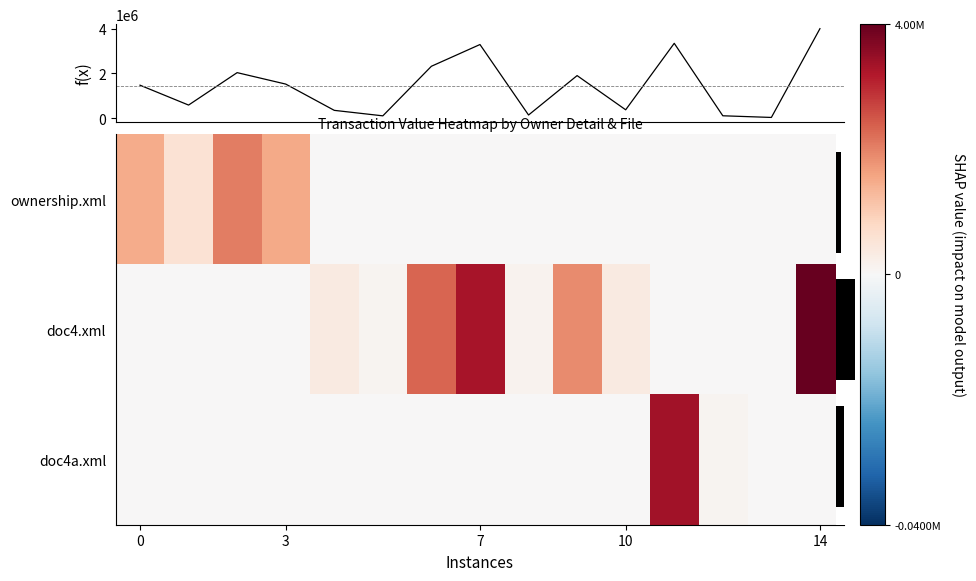

What is the spread (max minus min) of values at 13?

28531